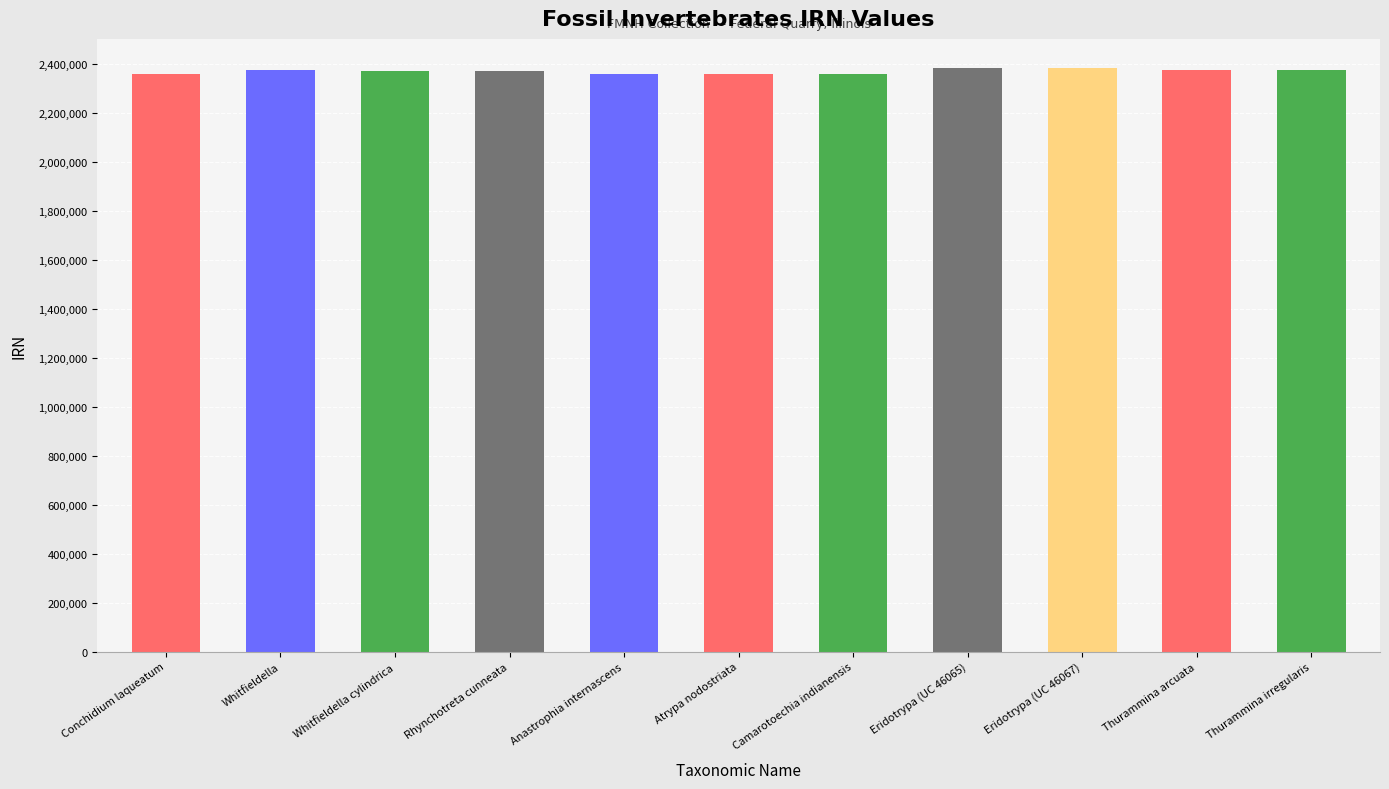

The chart shows a value of 3319552 at Anastrophia internascens. True or false?

False